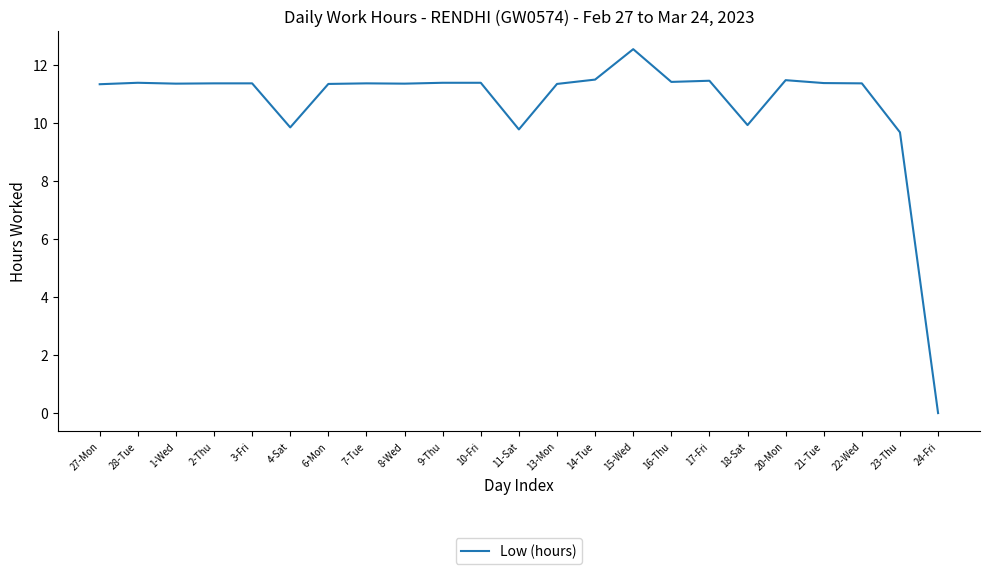

What is the average value?

10.7